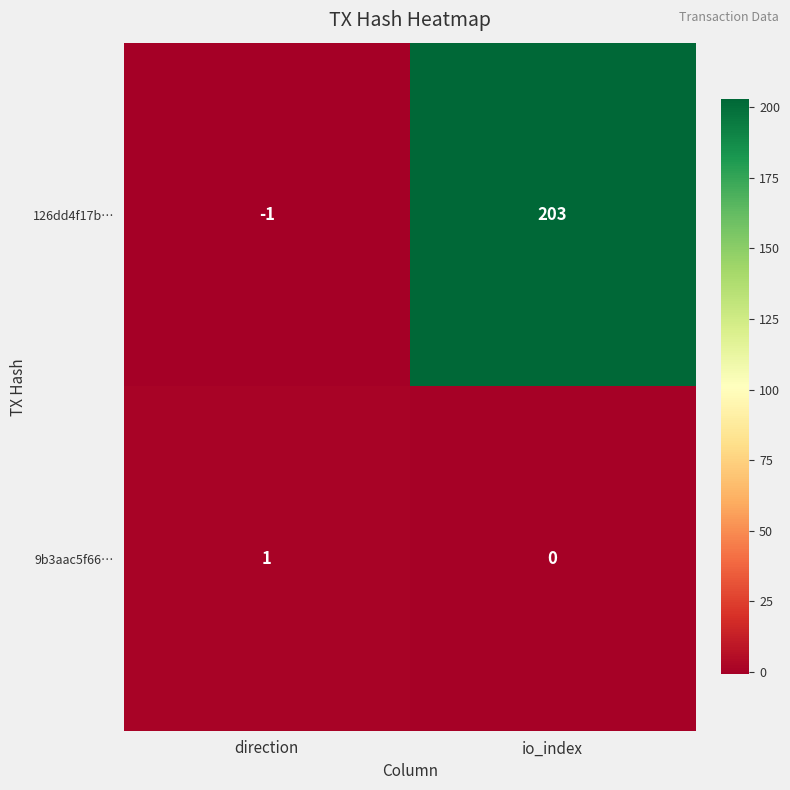

How many distinct data groups are displayed?

2